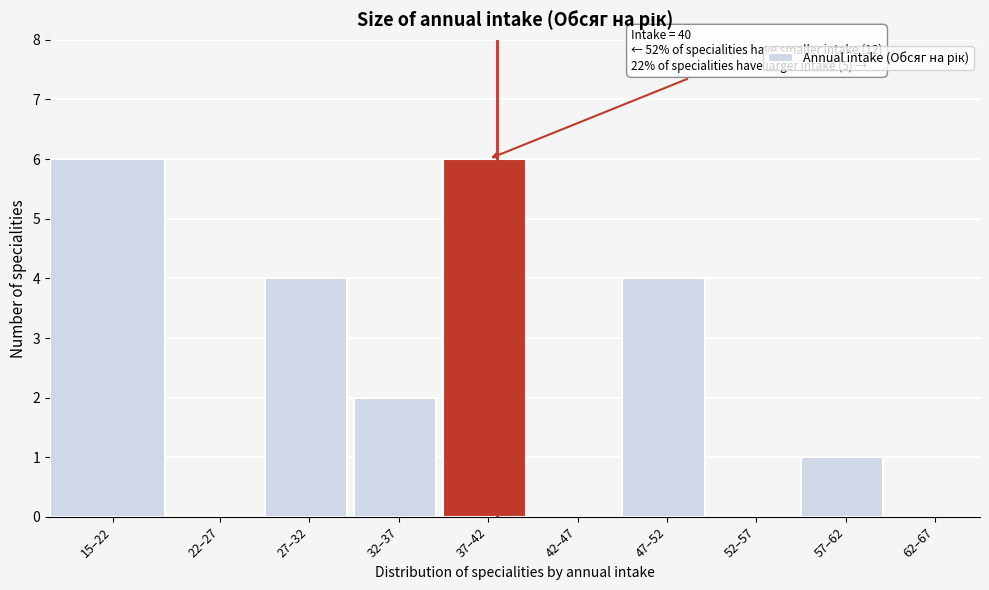

Reading left to right, transcribe all the data shown in this chart.

15–22=6	22–27=0	27–32=4	32–37=2	37–42=6	42–47=0	47–52=4	52–57=0	57–62=1	62–67=0